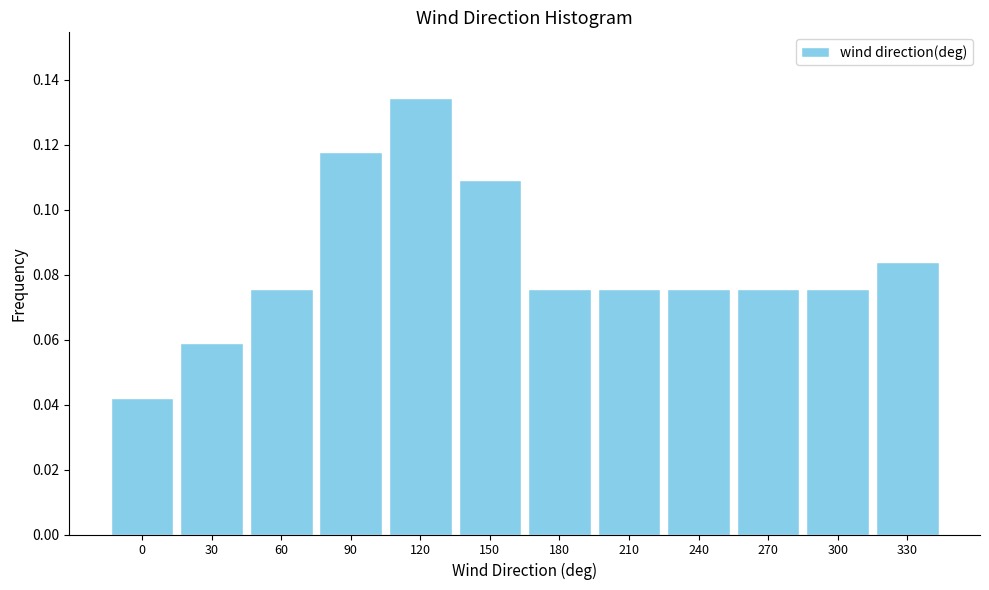

Which label corresponds to the largest value in the chart?

120